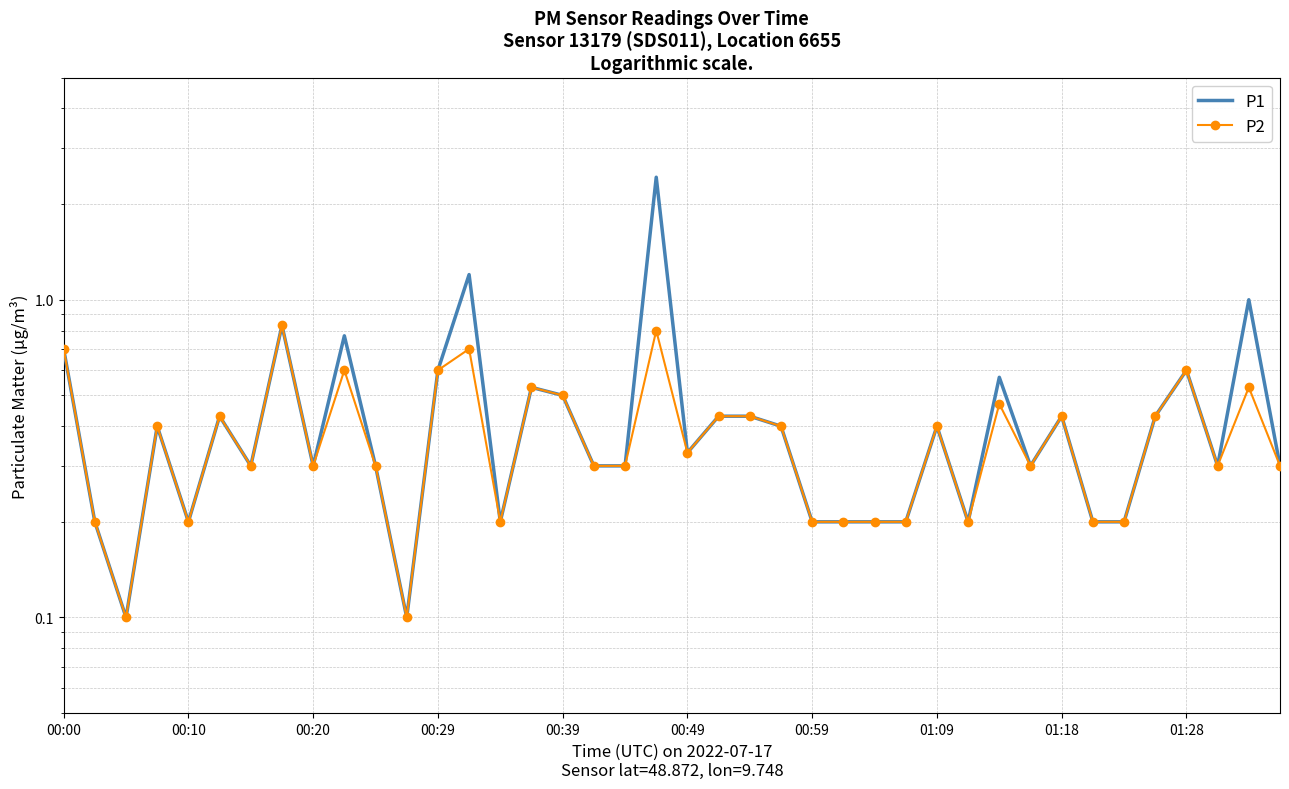

Read the P2 value at 27.

0.2